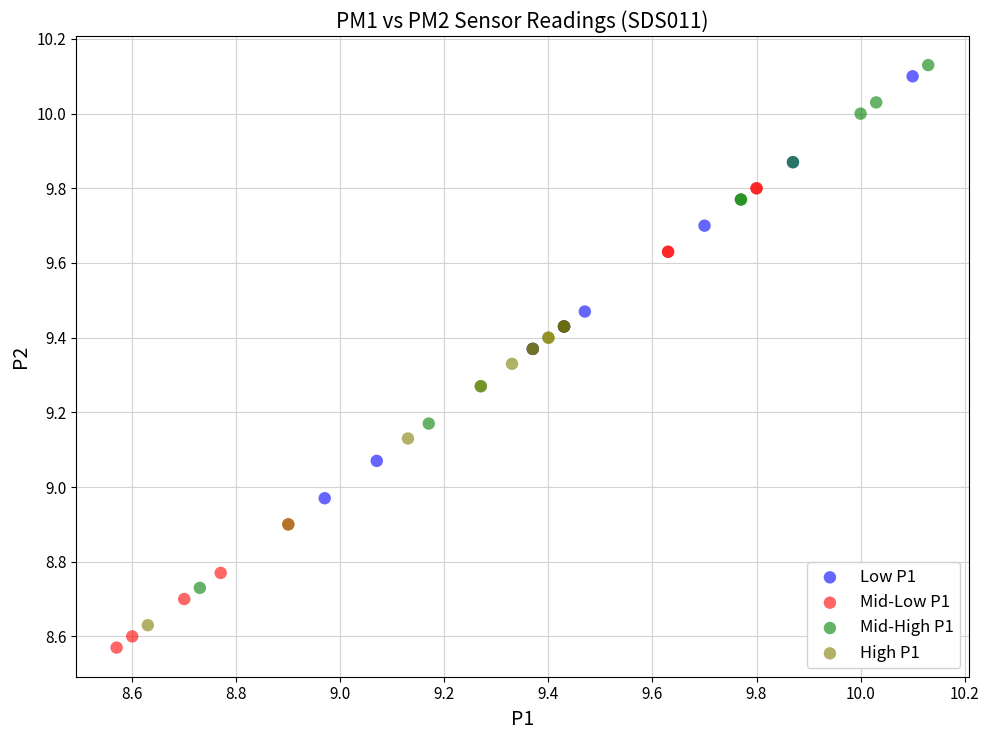

Which series has the largest Y range (max minus min)?

Mid-High P1